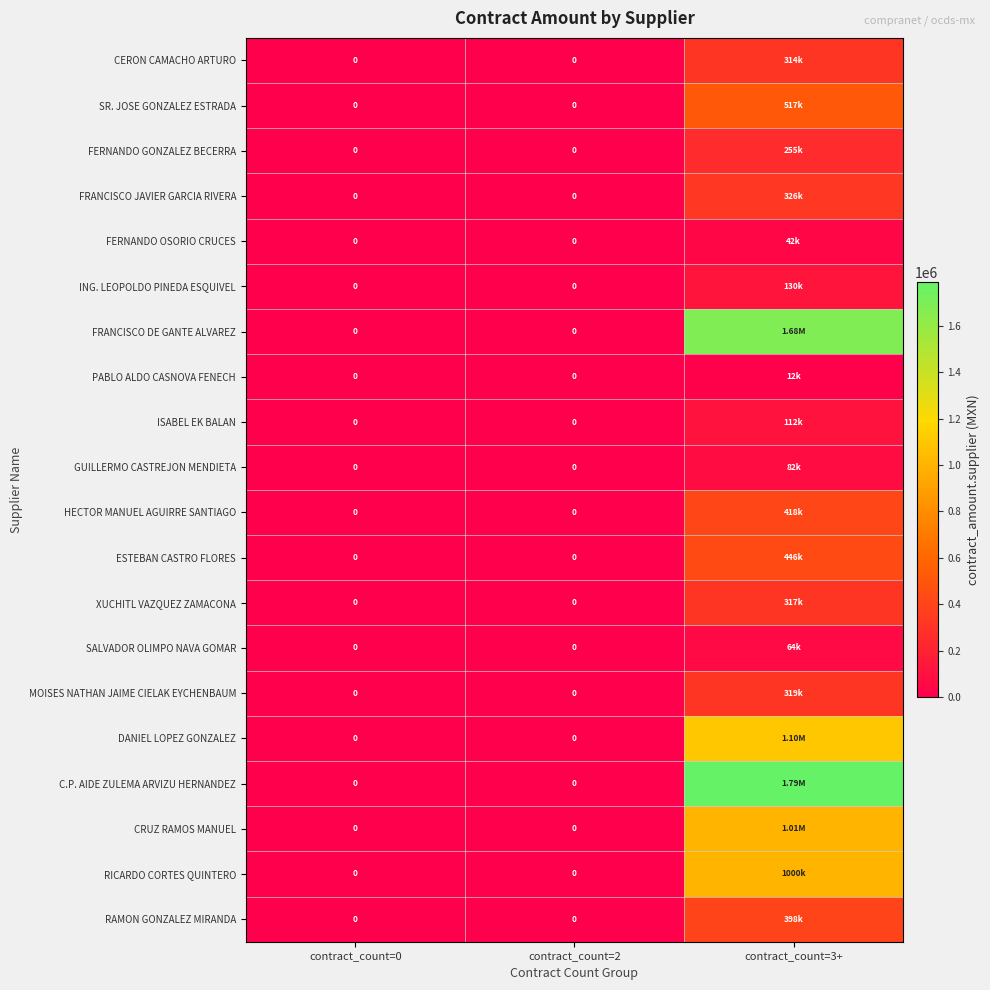

How many series are shown in this chart?

20